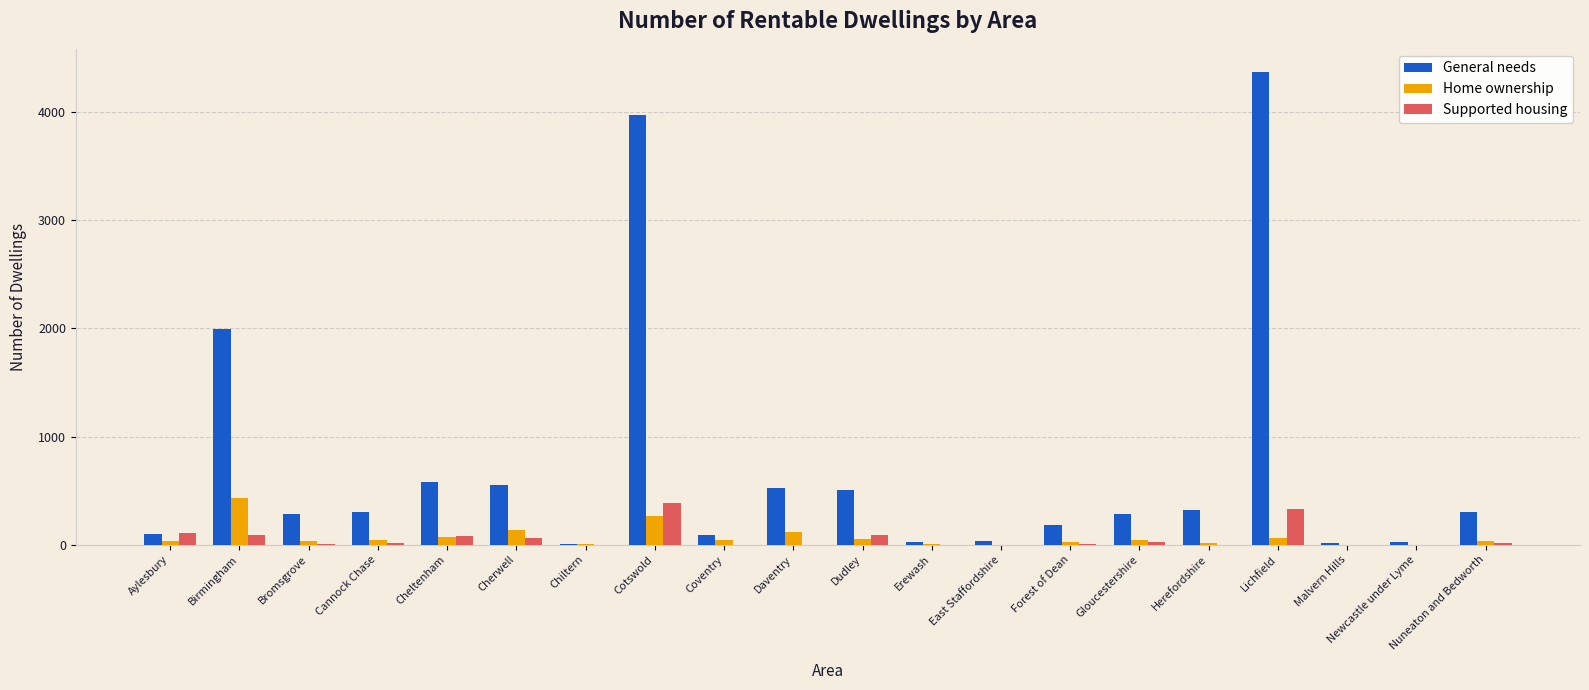

Is it true that Supported housing equals 0 at Chiltern?

True